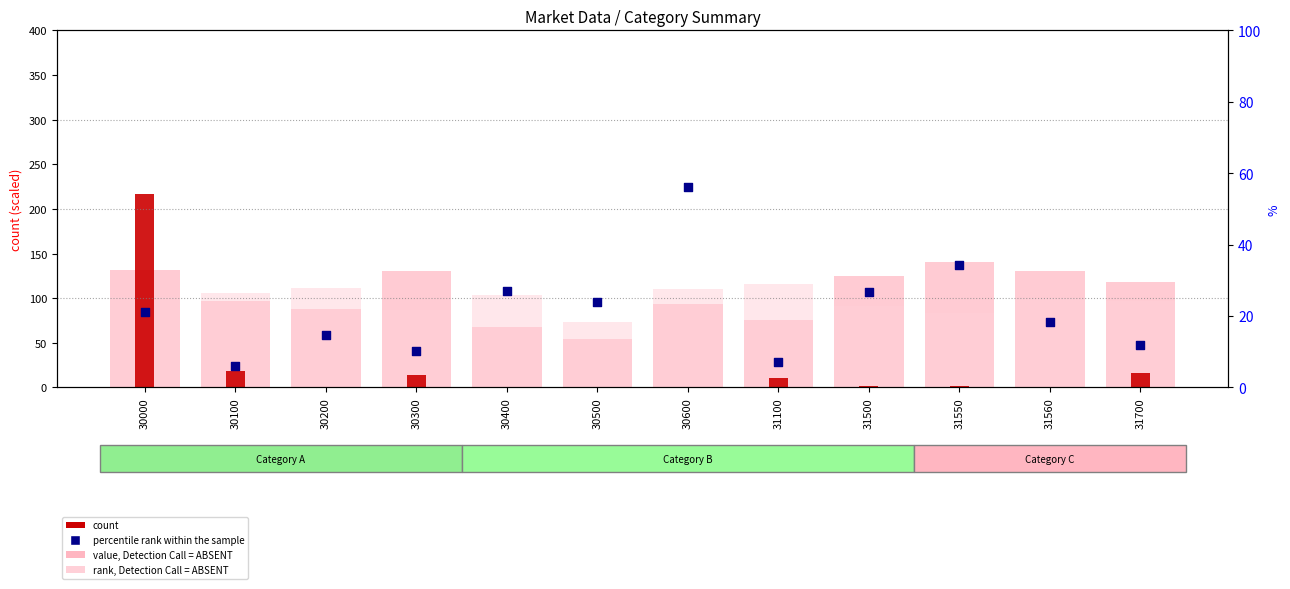

At which category is the sum across all series the highest?

30000